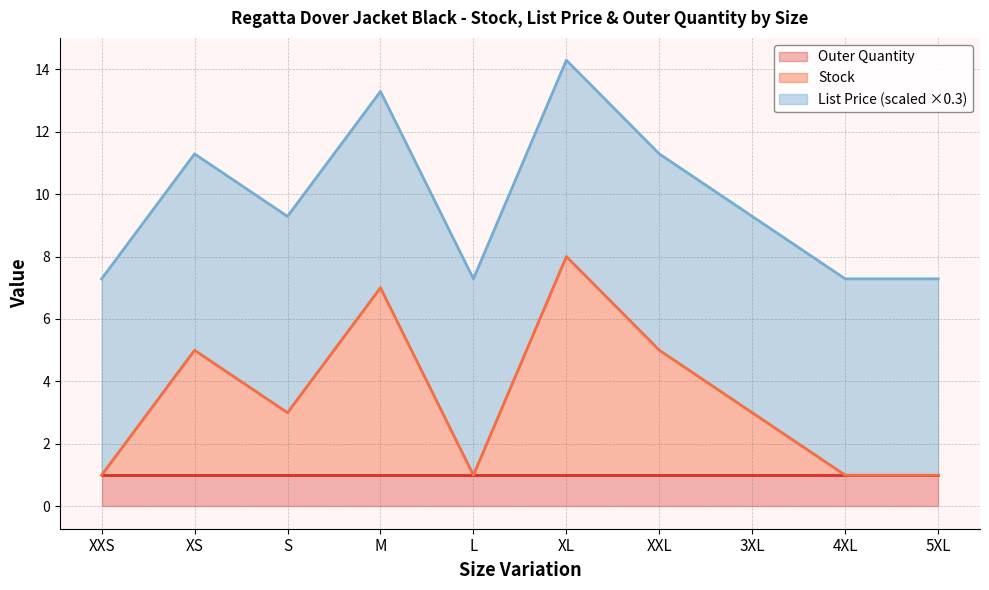

True or false: Outer Quantity has a value of 1.5 at L.

False